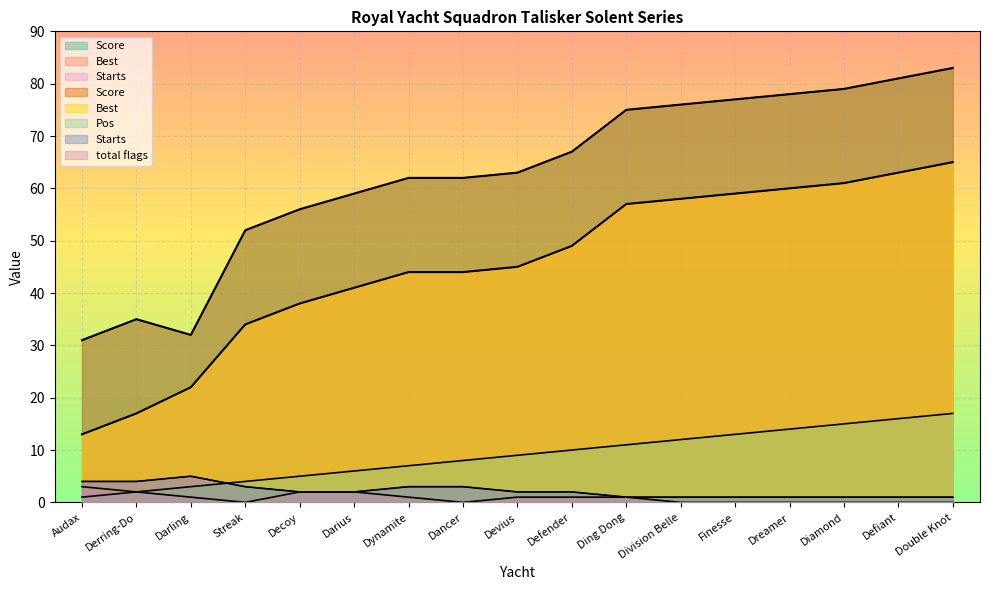

True or false: Score and Pos cross at least once.

False